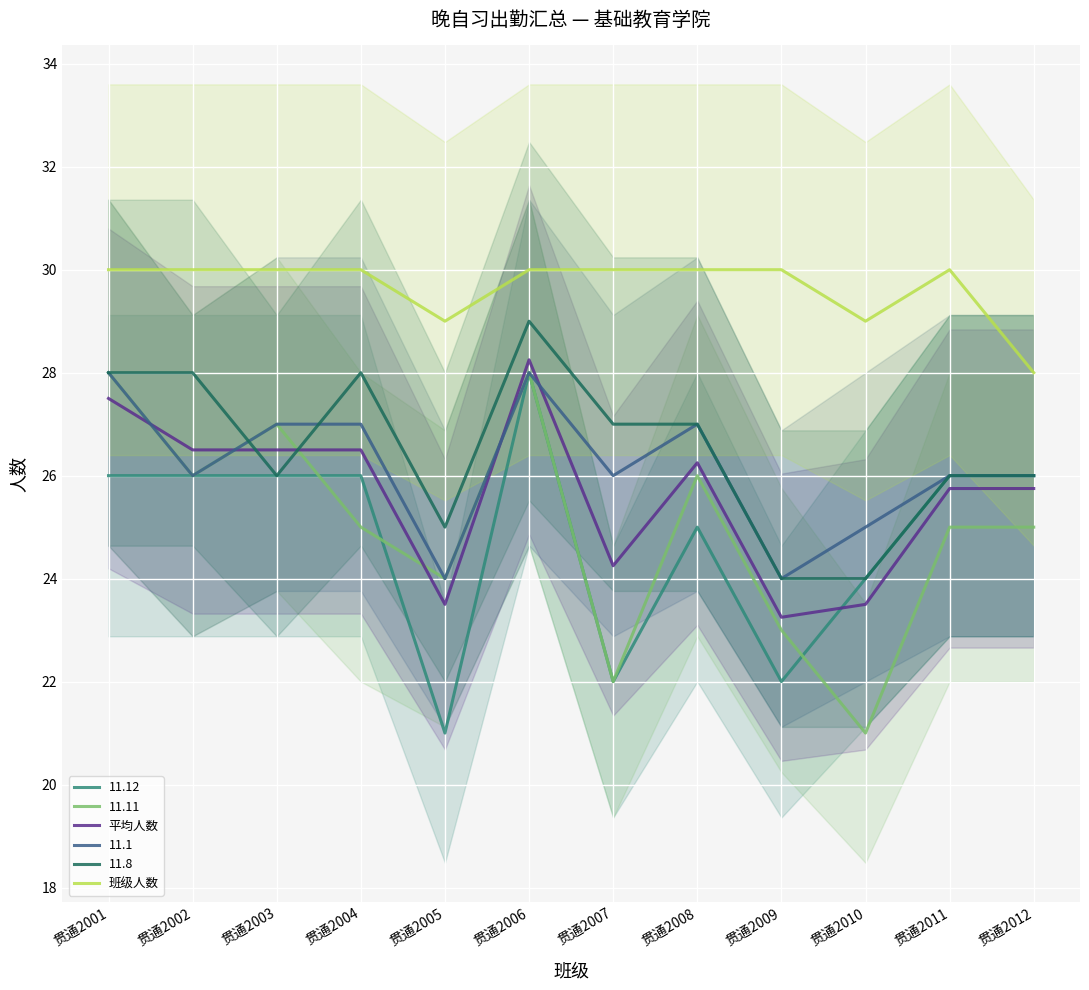

Count the number of categories in the chart.

12